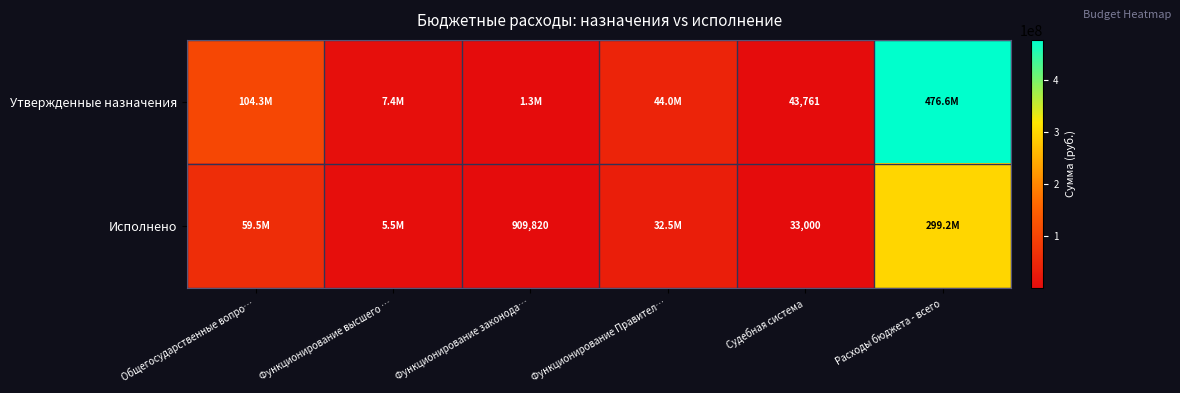

How many values in the Исполнено series exceed 32468845?

3